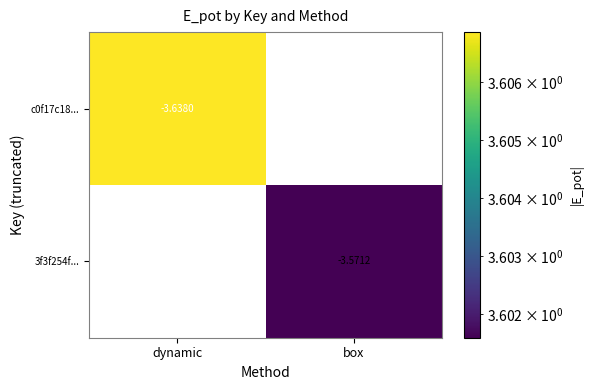

Rank the categories by c0f17c18... value from lowest to highest.

dynamic, box